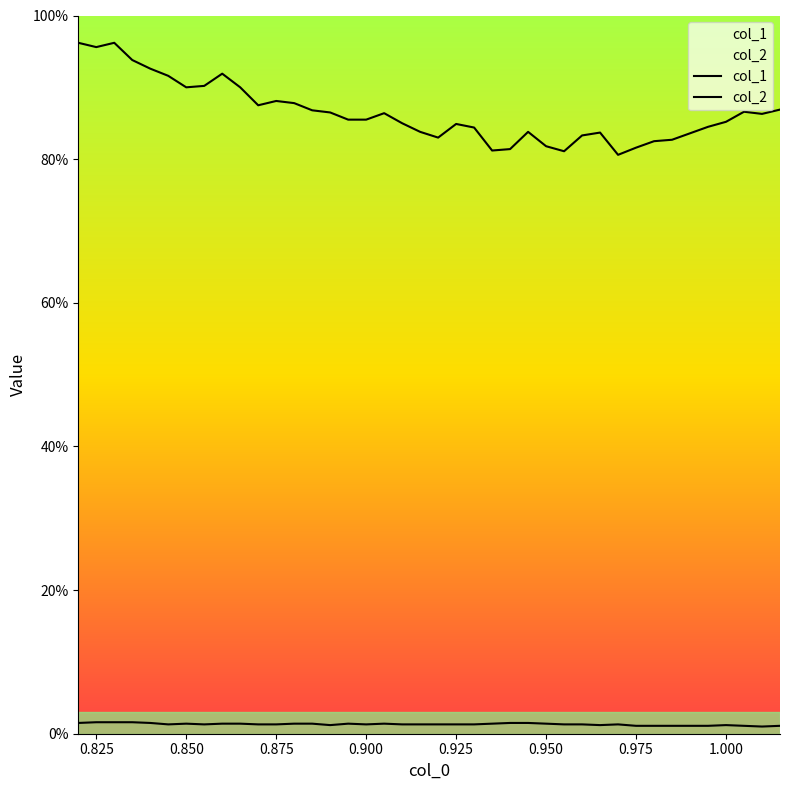

Count the col_2 values in the range 0 to 1.

40